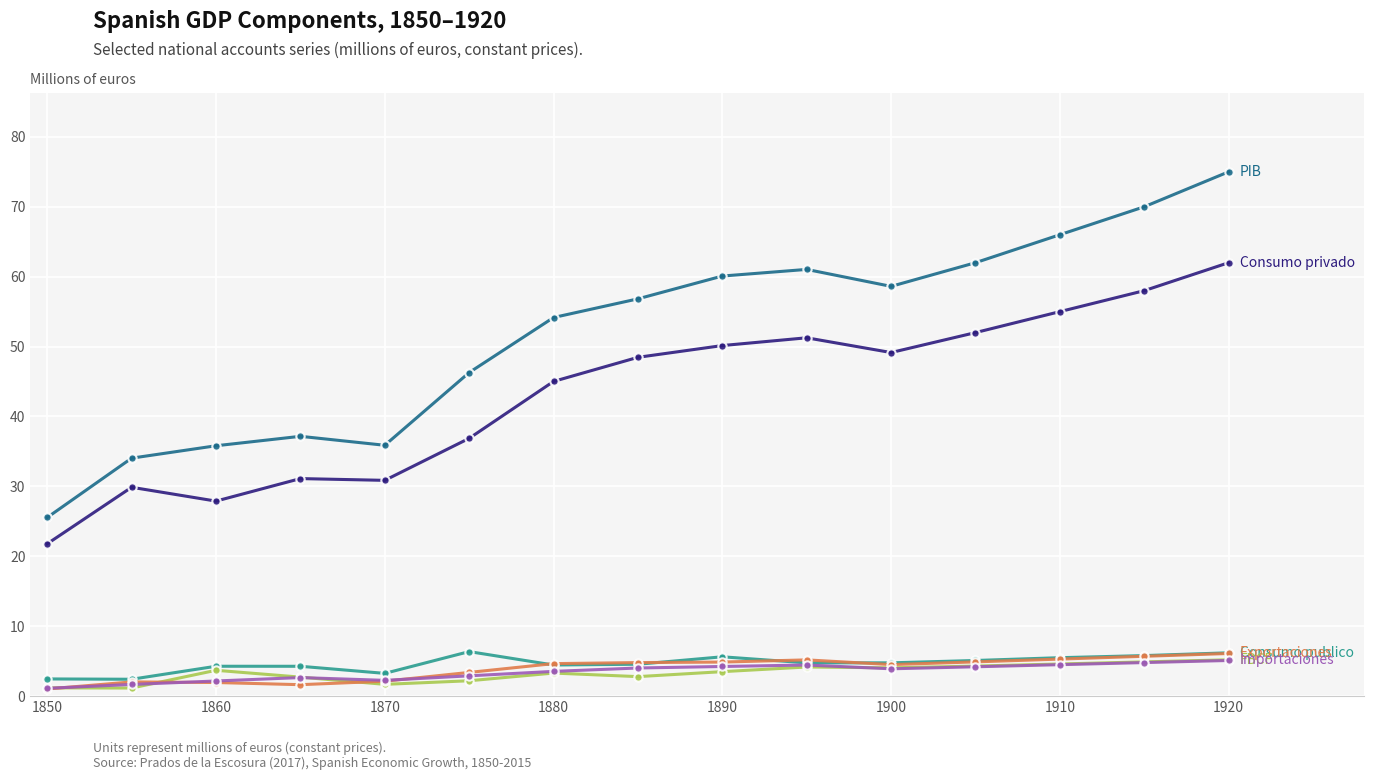

What is the maximum value shown in the chart?

75.0